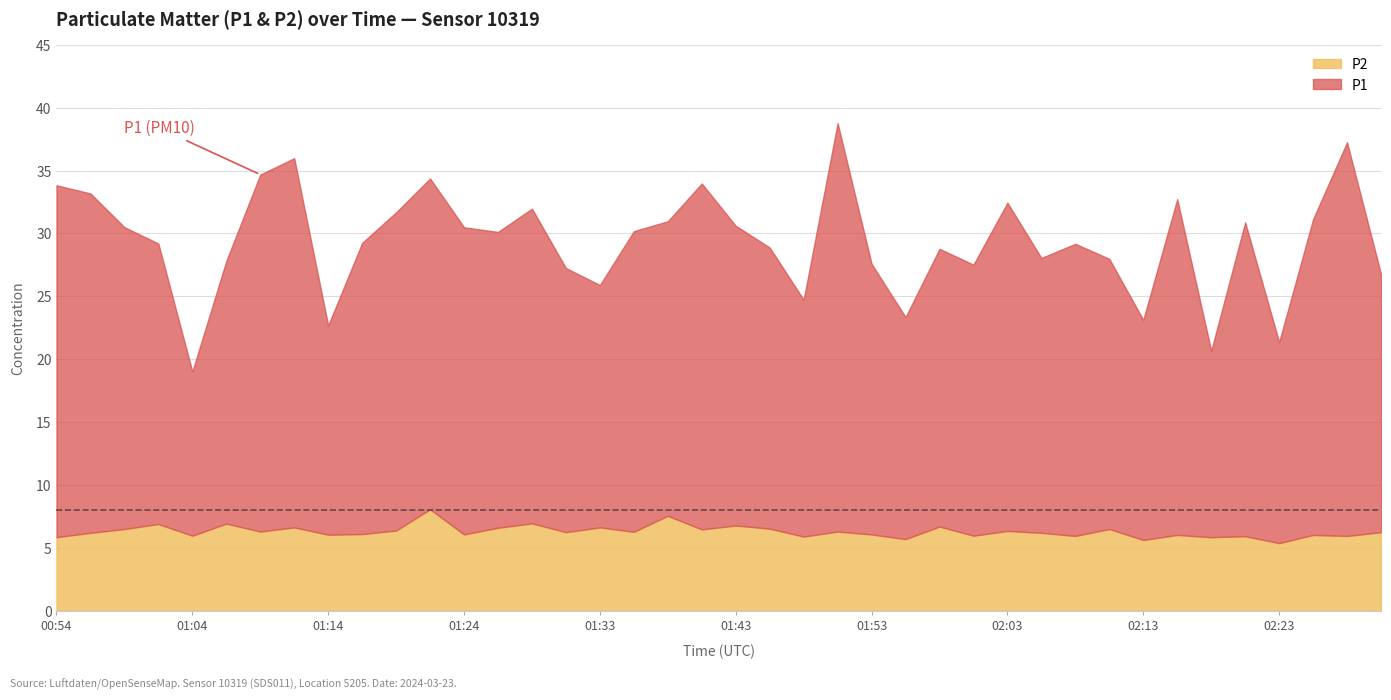

Where is the first local maximum for P2?

01:02